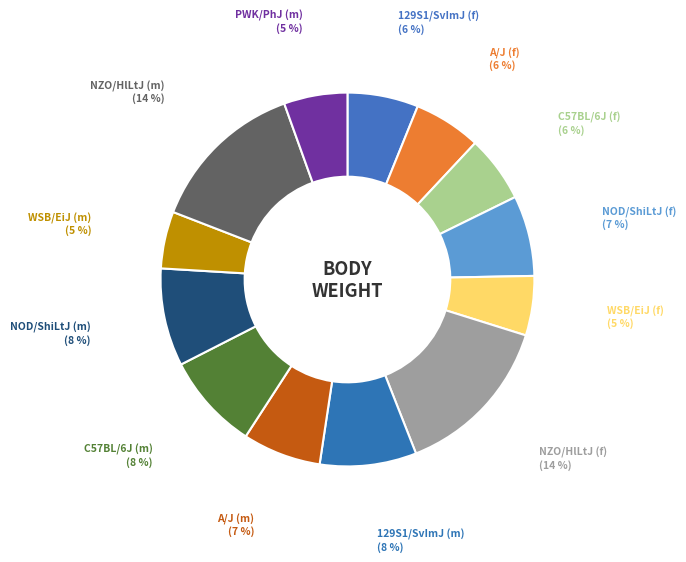

Count the number of slices in the pie.

13